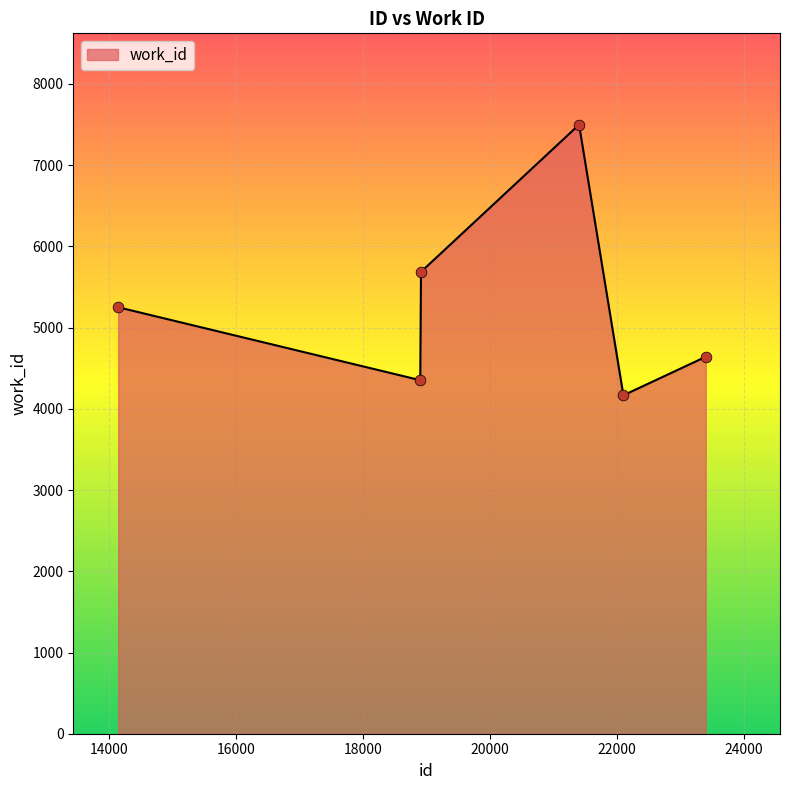

What is the maximum value shown in the chart?

7499